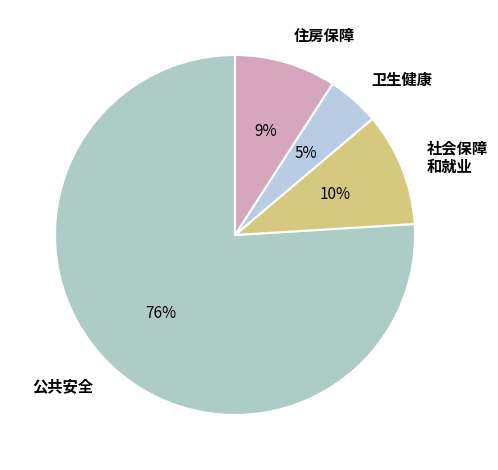

Is there a majority slice in this chart?

Yes